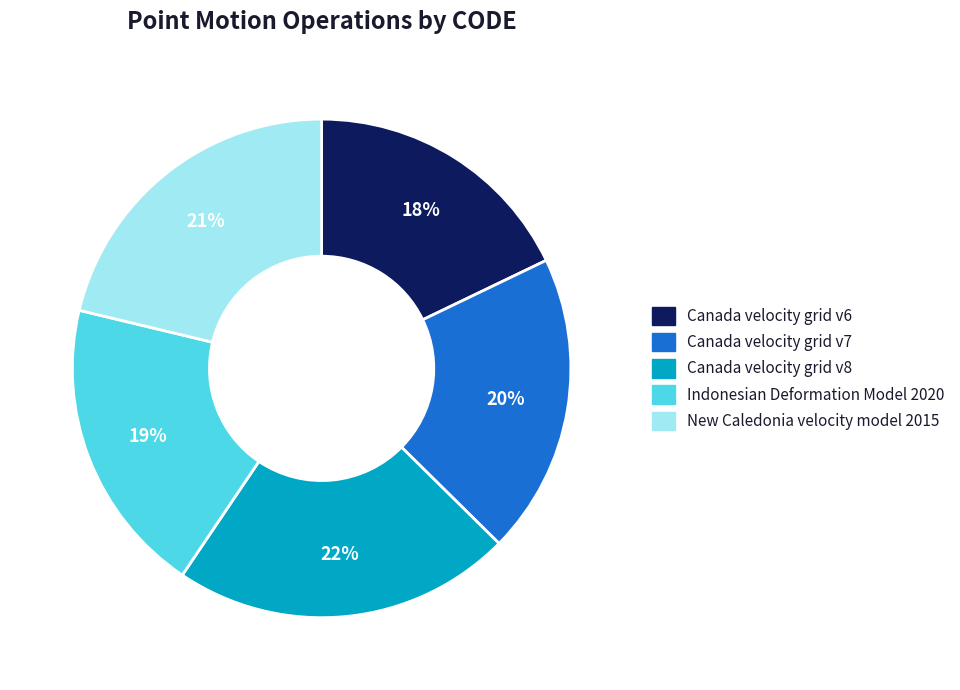

Is it true that New Caledonia velocity model 2015 is 21% of the pie?

True